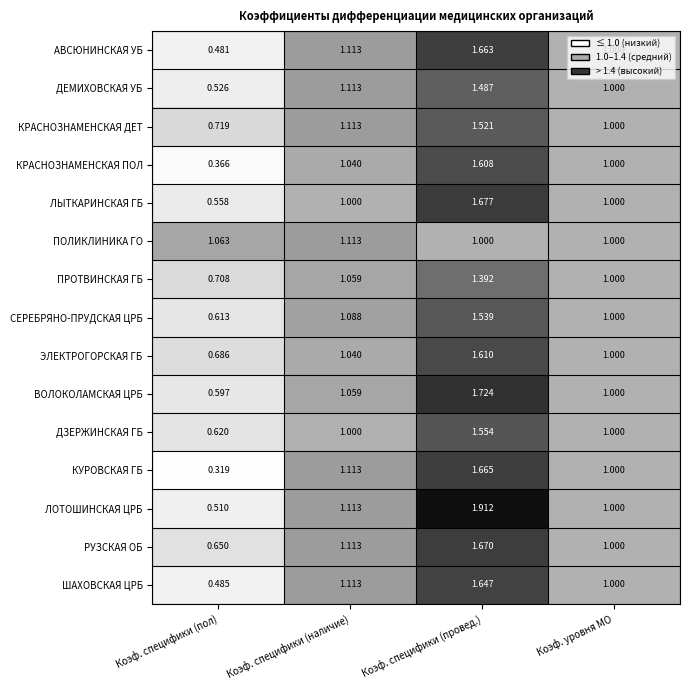

Which category has the highest value across all series?

Коэф. специфики (провед.)